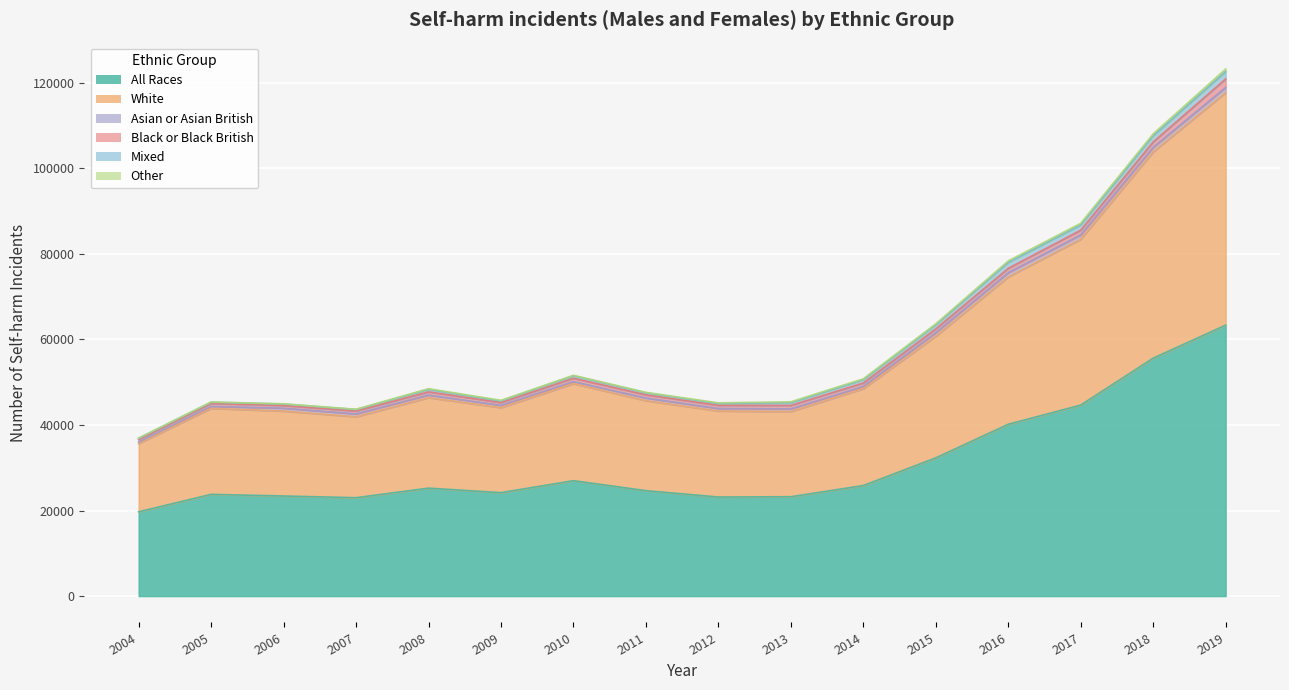

True or false: Mixed and All Races cross at least once.

False